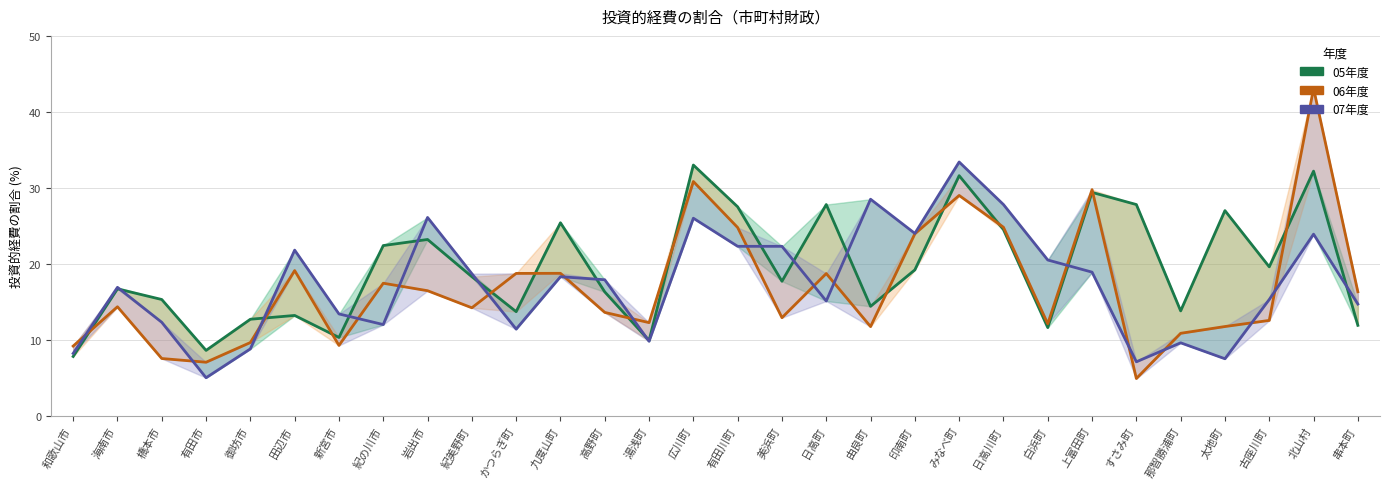

Which category has the lowest value in the 06年度 series?

すさみ町